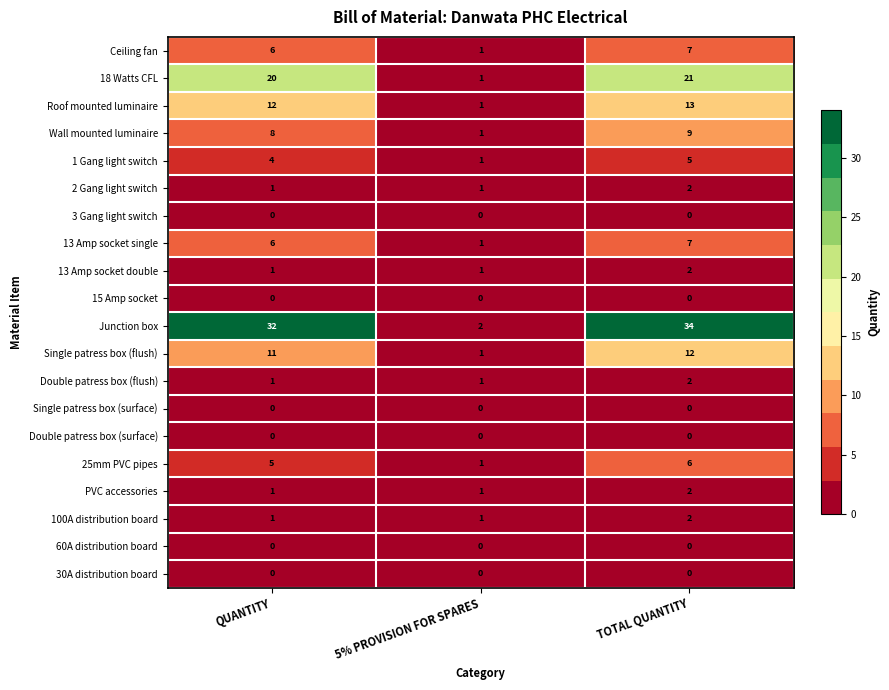

What is the total value across all series at 5% PROVISION FOR SPARES?

15